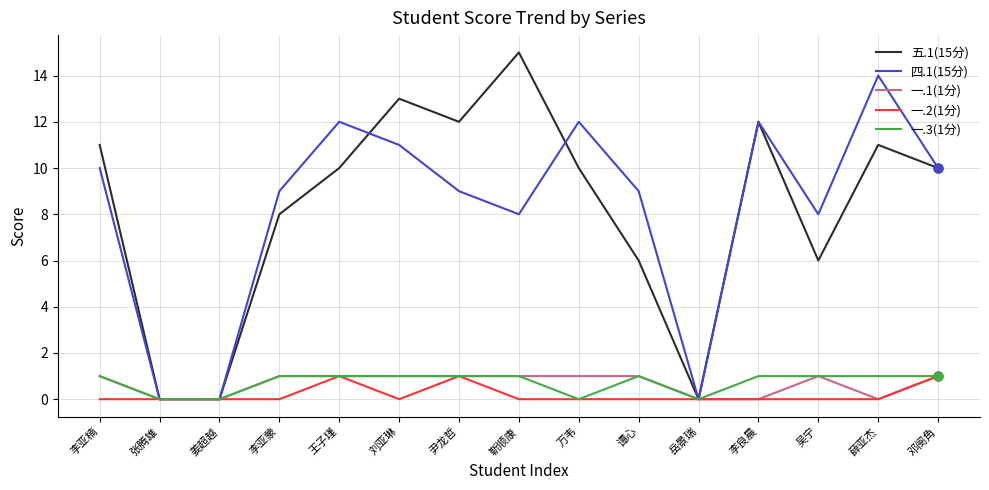

What is the total value across all series at 尹龙哲?

24